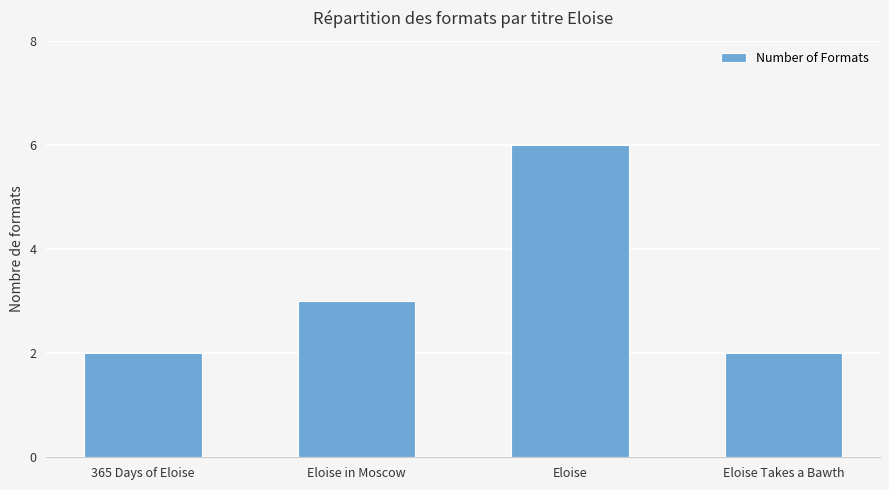

What is the label of the 4th bar from the left?

Eloise Takes a Bawth